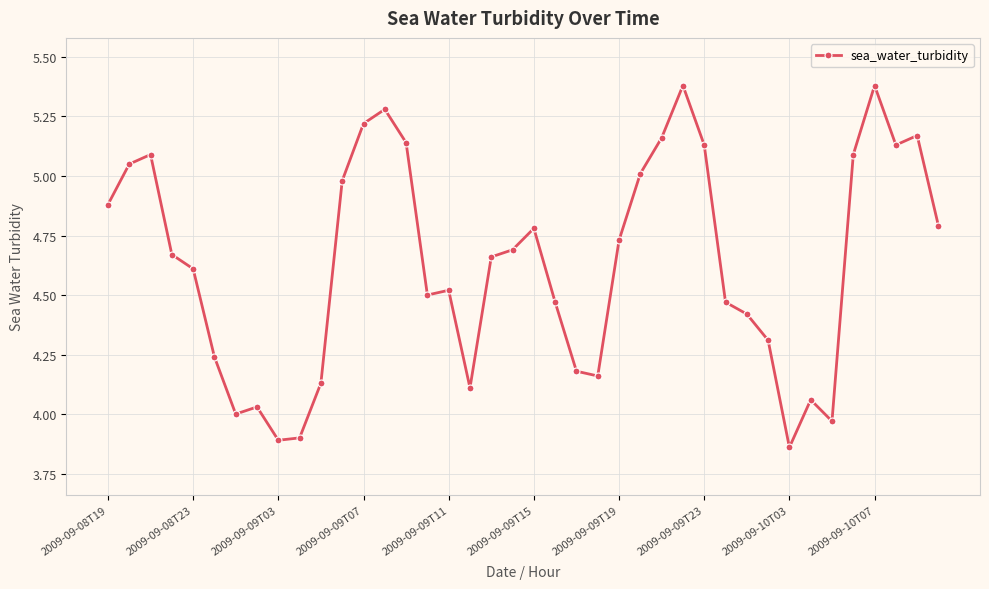

True or false: the data has more than 0 interior local peaks.

True